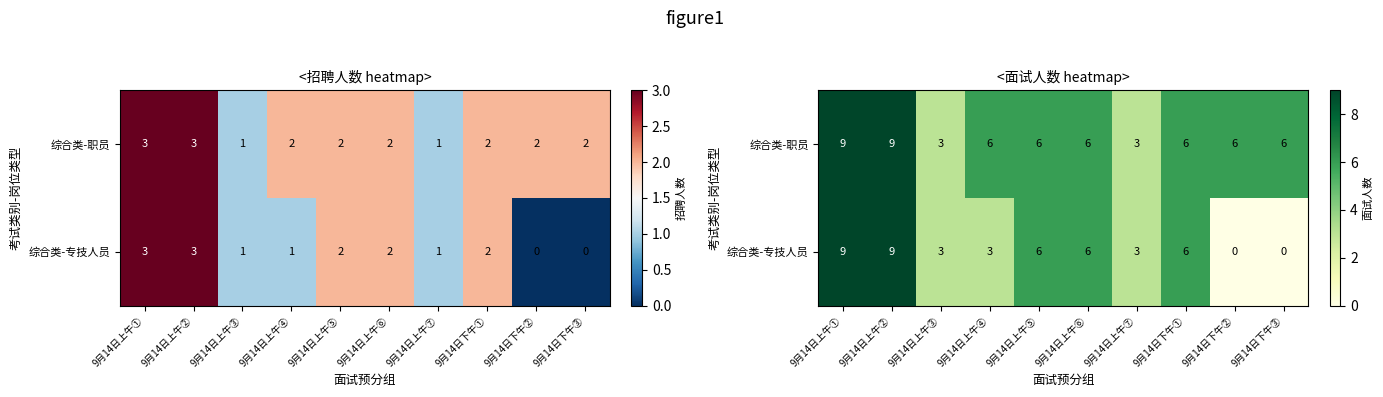

What is the greatest value displayed?

9